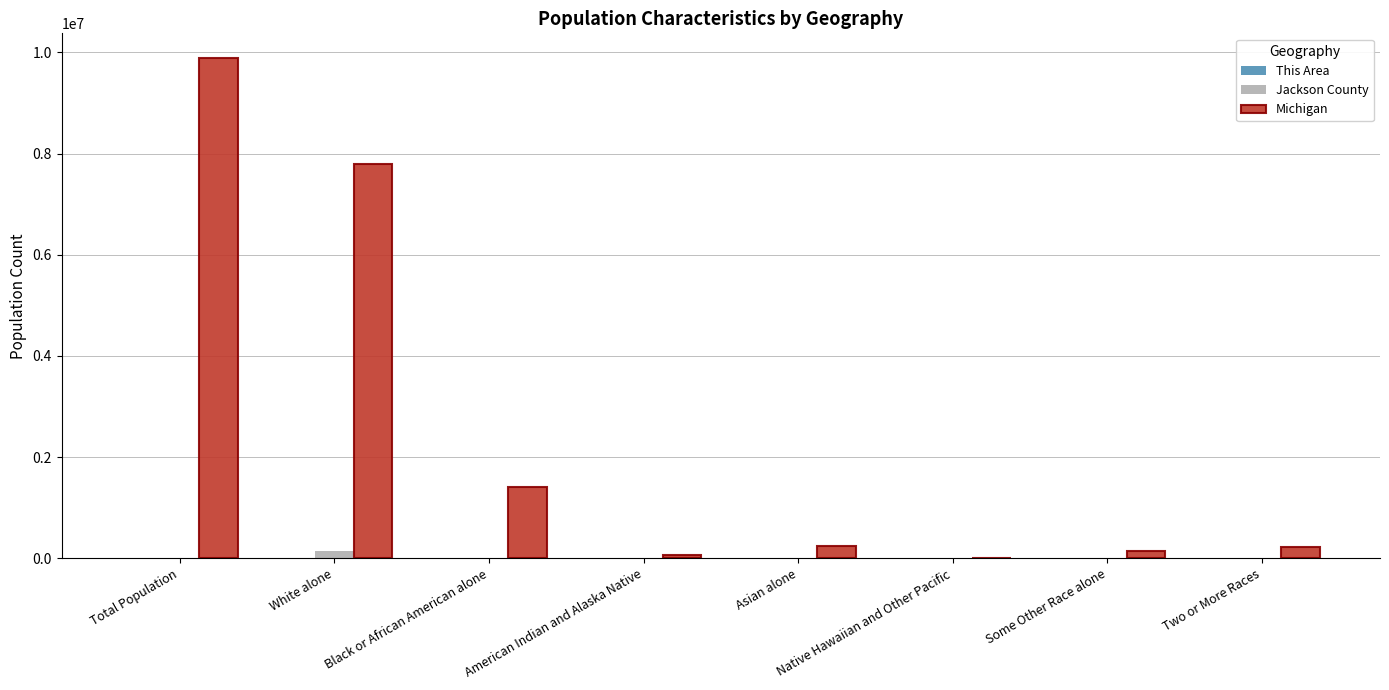

The Michigan series shows 7803120 at White alone. True or false?

True